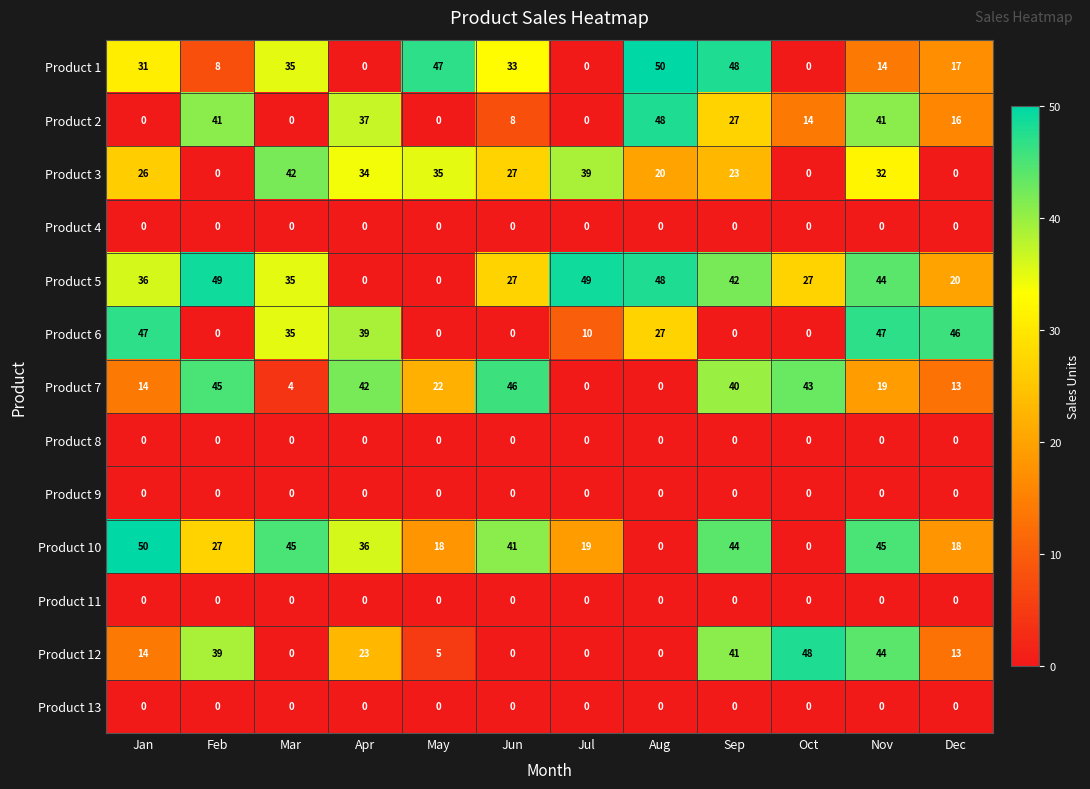

What is the sum of the Product 5 values at Feb and Aug?

97